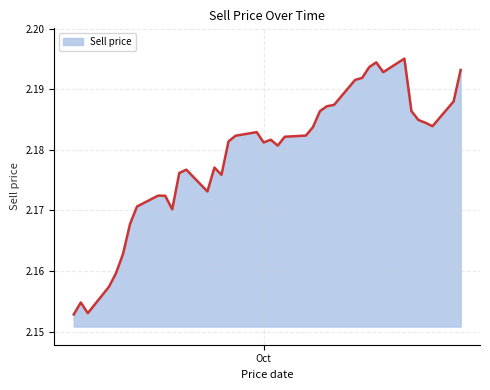

How many points are lower than both their immediate neighbors (excluding endpoints)?

7